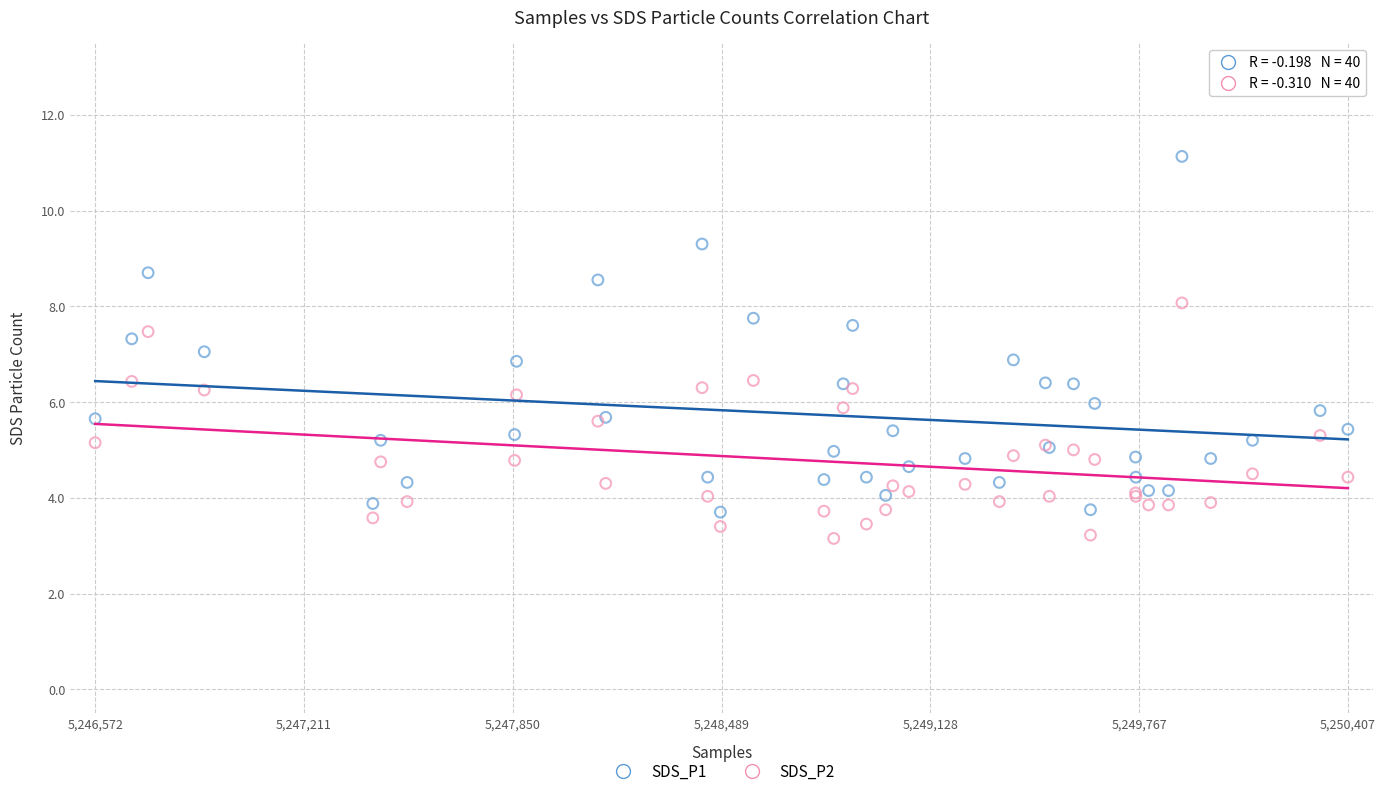

Which series has the largest Y range (max minus min)?

SDS_P1